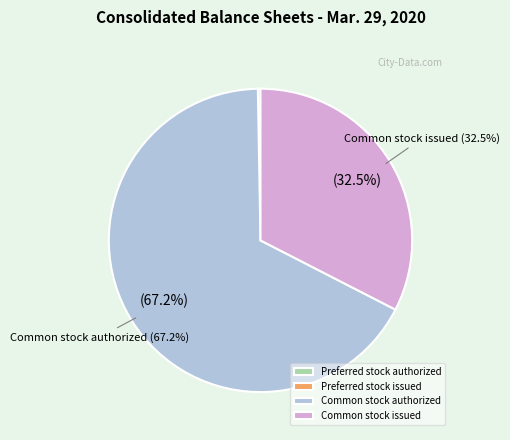

Is there any slice that represents more than half of the pie?

Yes